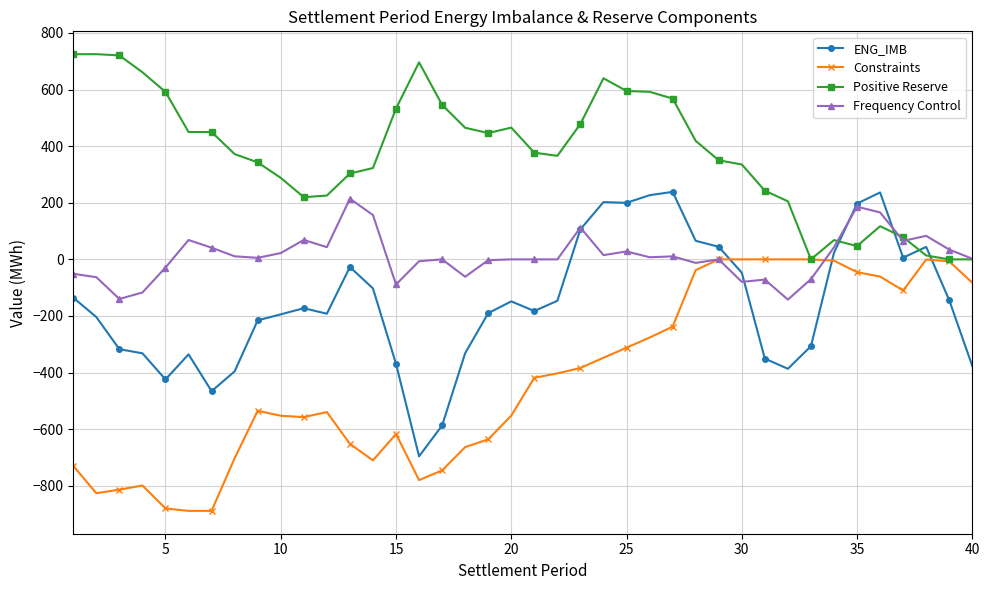

What is the greatest value displayed?

725.0